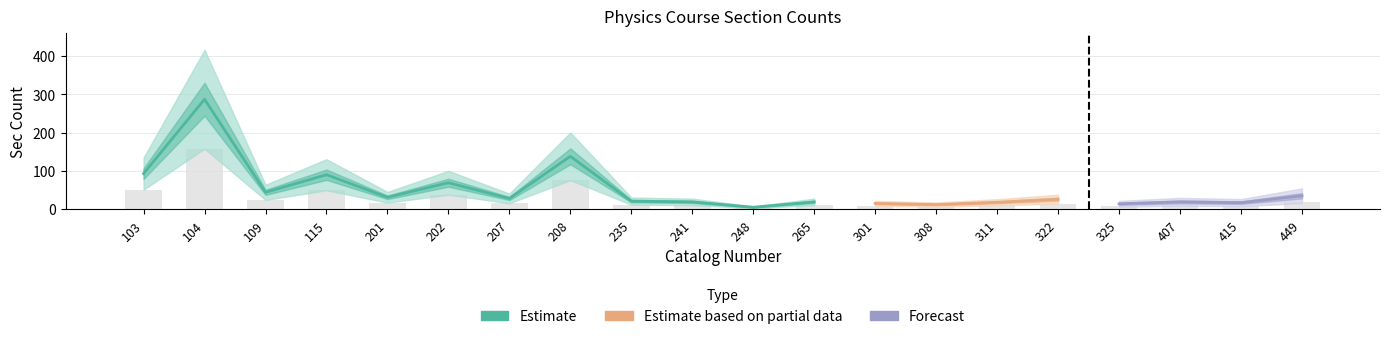

Is it true that the value at 301 is 8.2?

True